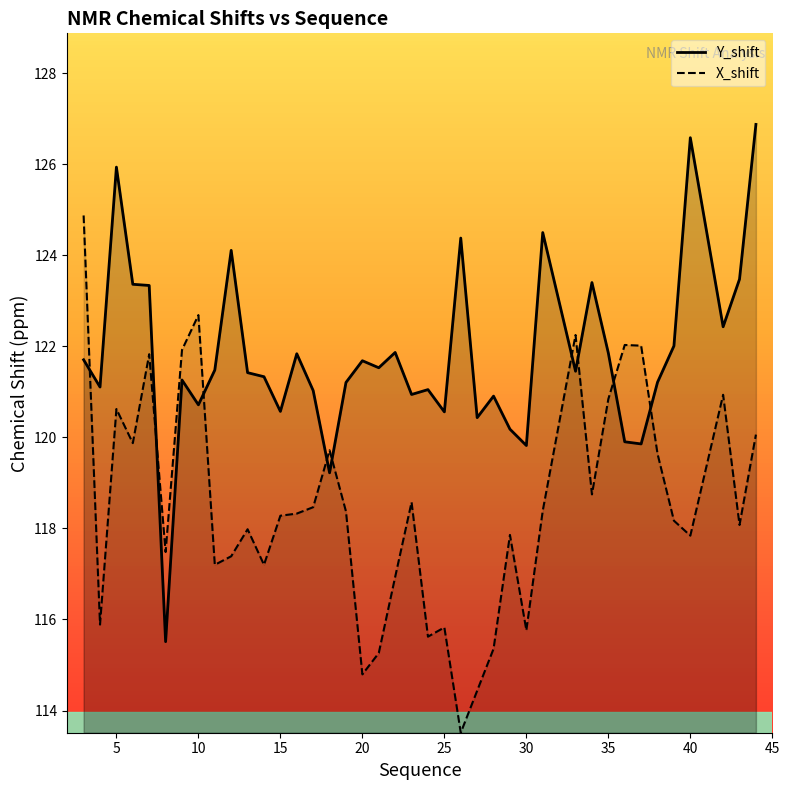

Is it true that Y_shift equals 162.2 at 35?

False